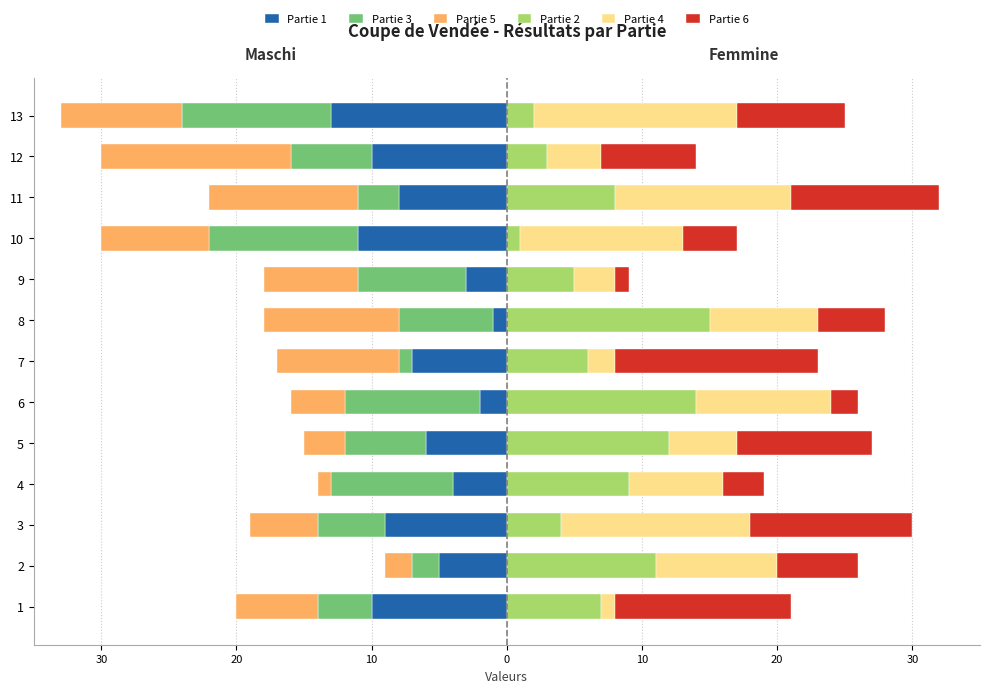

What is the difference between the highest and lowest values at 10?

23